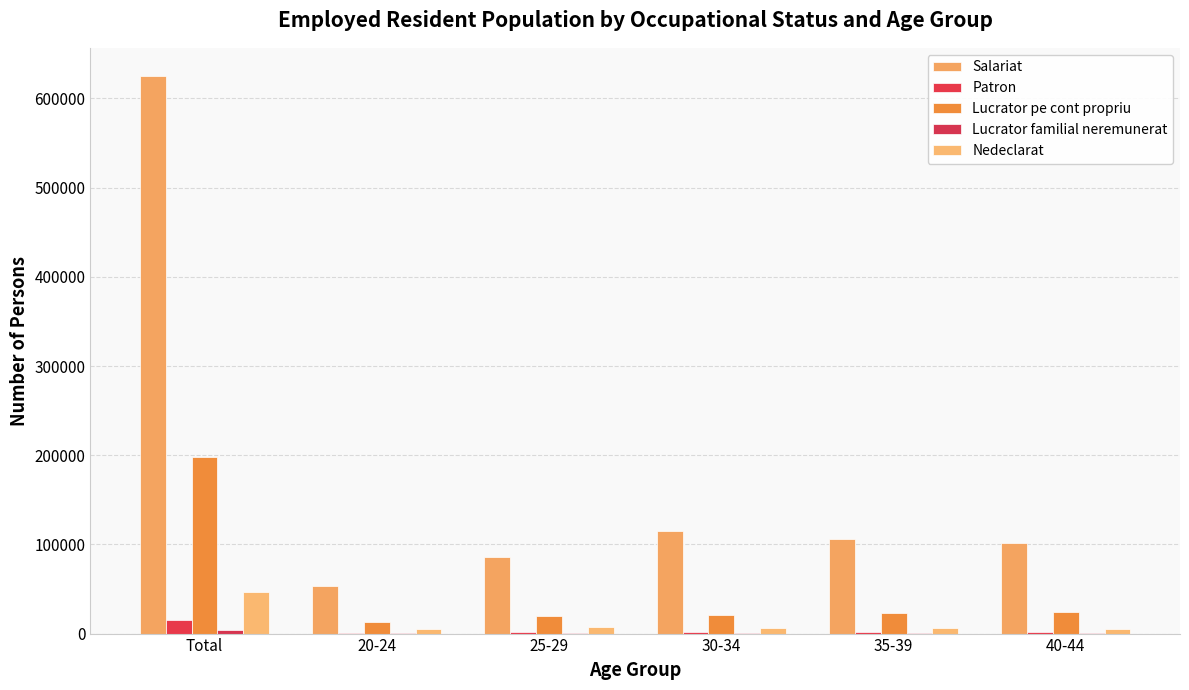

What is the average value of the Patron series?

3861